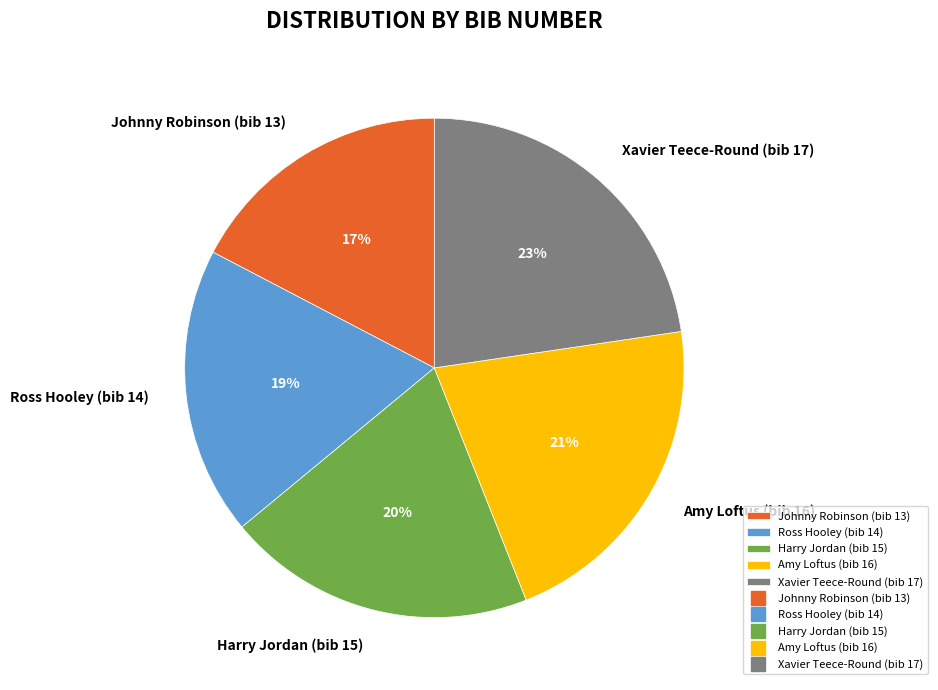

To the nearest percent, what percentage of the pie is Xavier Teece-Round (bib 17)?

23%